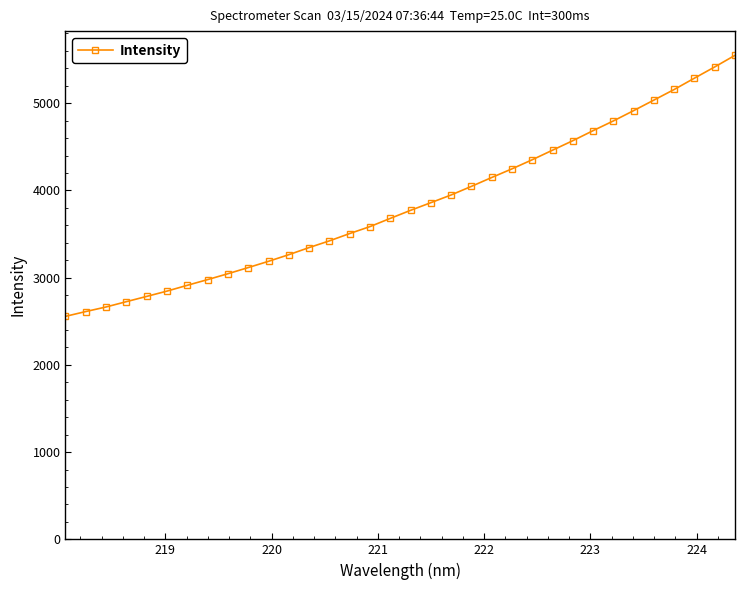

What is the value of the 19th point from the left?

3860.1